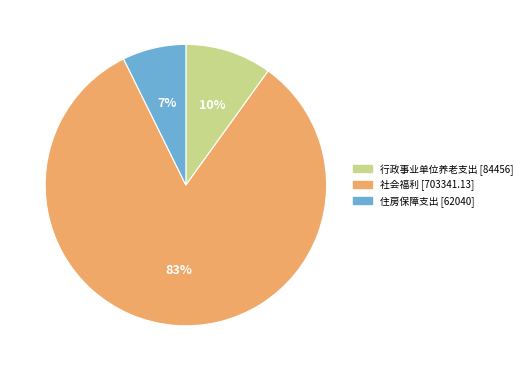

Is there a majority slice in this chart?

Yes